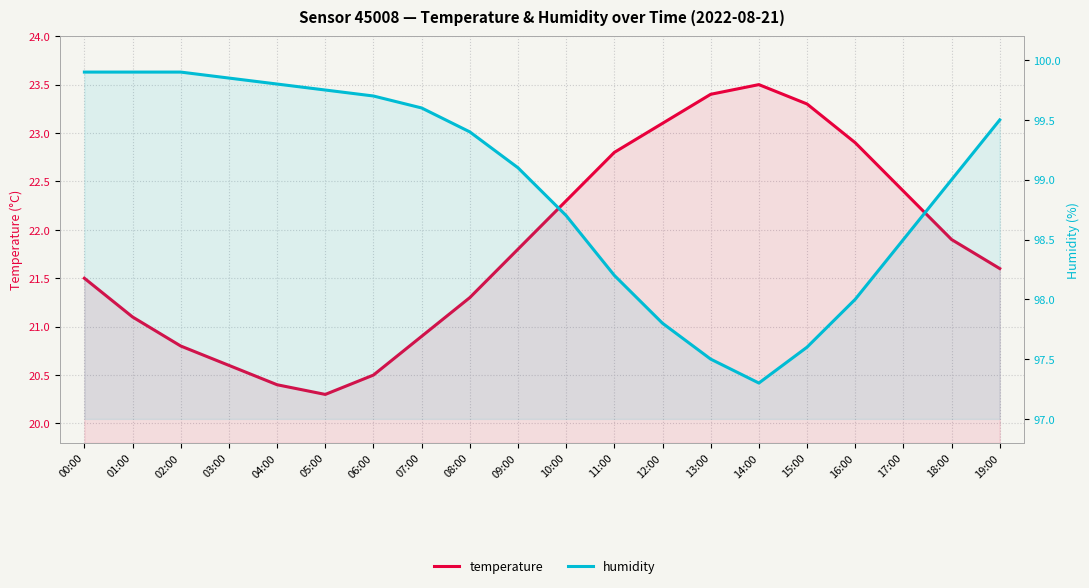

True or false: humidity and temperature intersect in this chart.

False